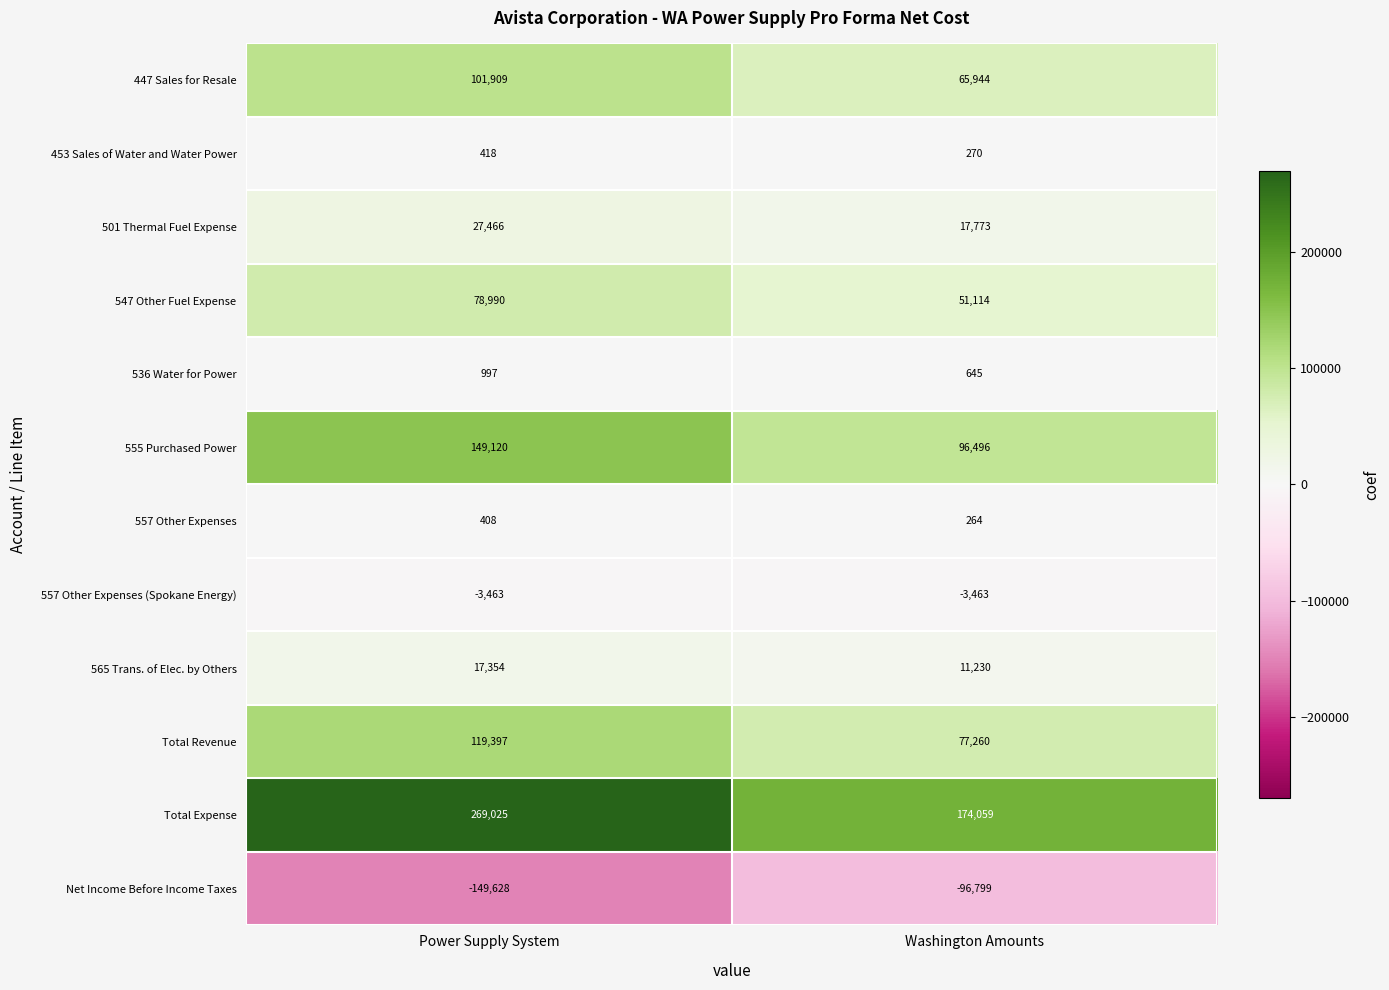

The 565 Trans. of Elec. by Others series shows 17354 at Power Supply System. True or false?

True